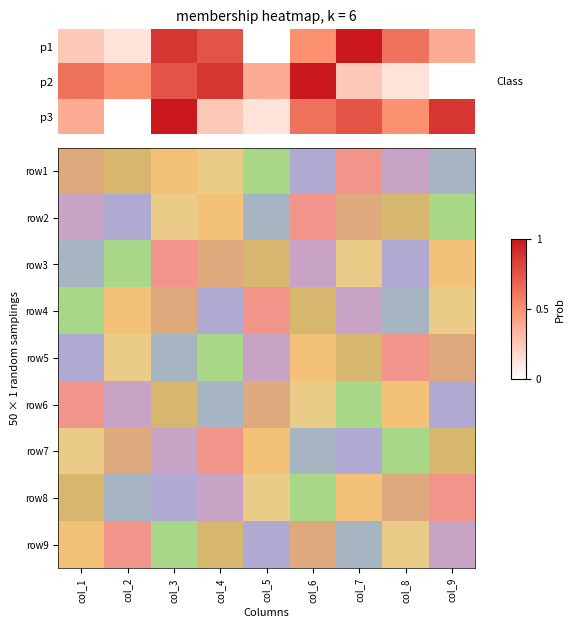

What is the spread (max minus min) of values at col_8?

8